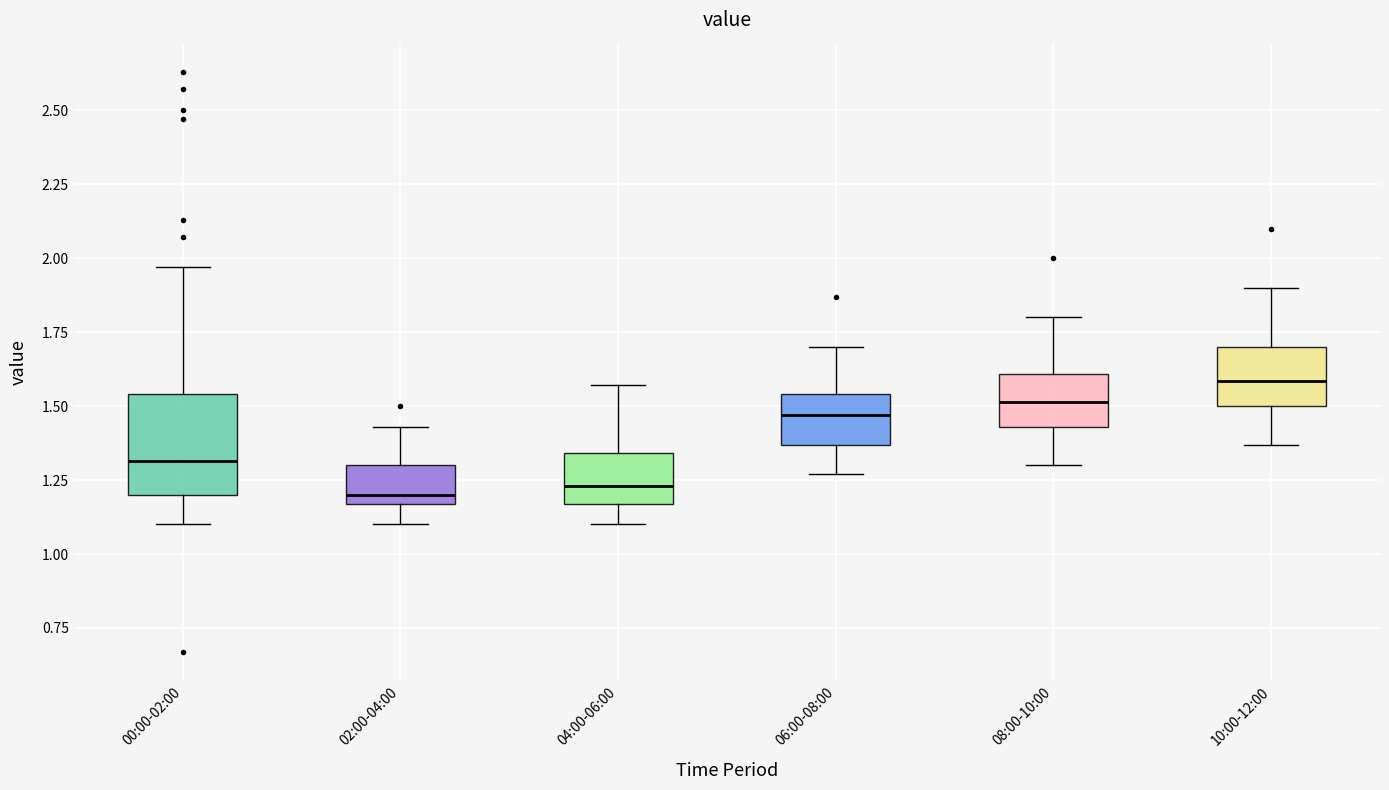

Which box's median line is the highest?

10:00-12:00